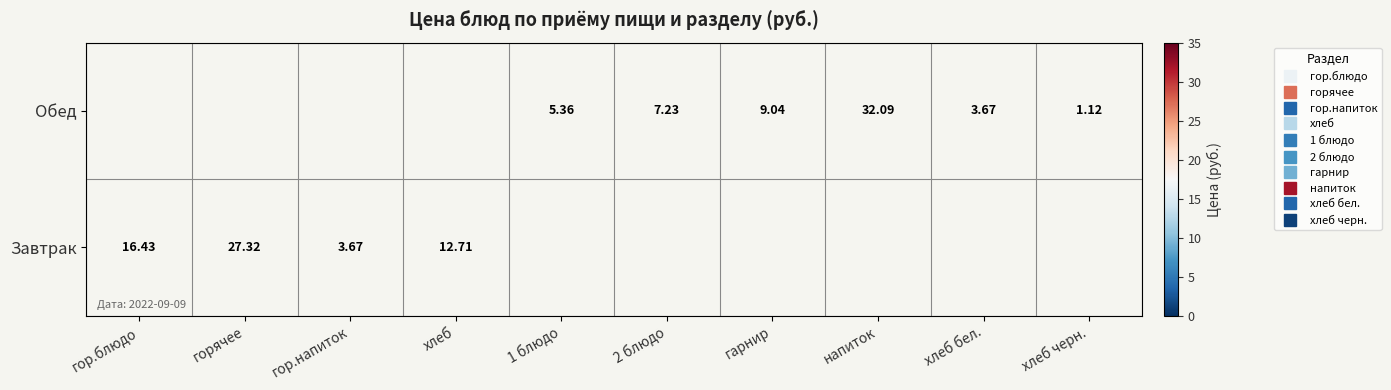

What is the approximate value of Обед at хлеб черн.?

1.1